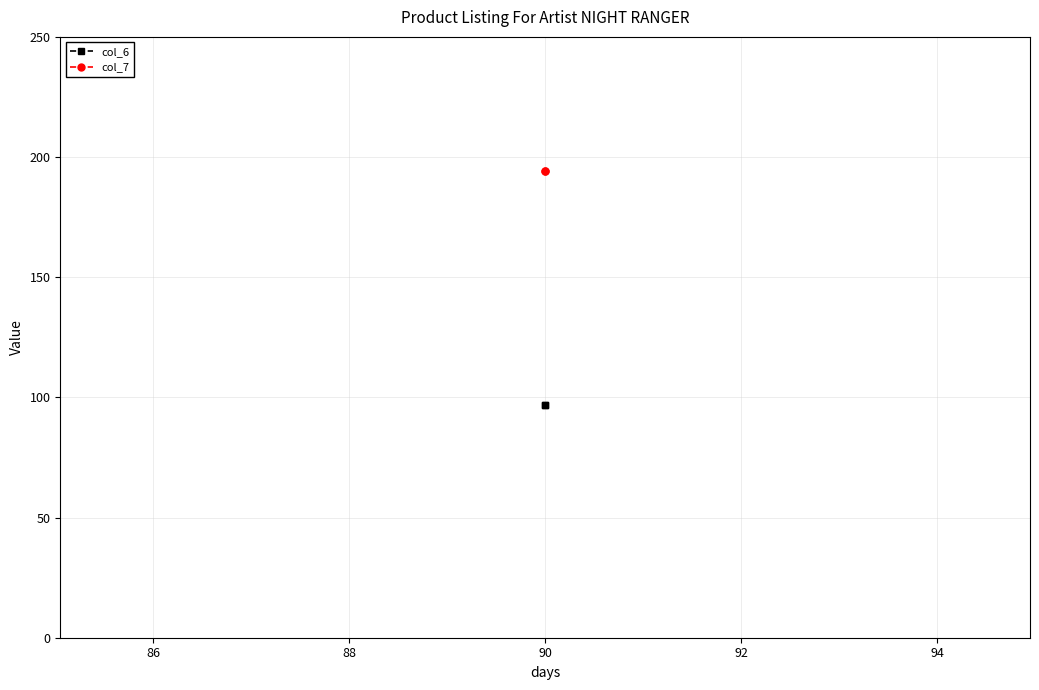

What is the highest value of the col_7 series?

194